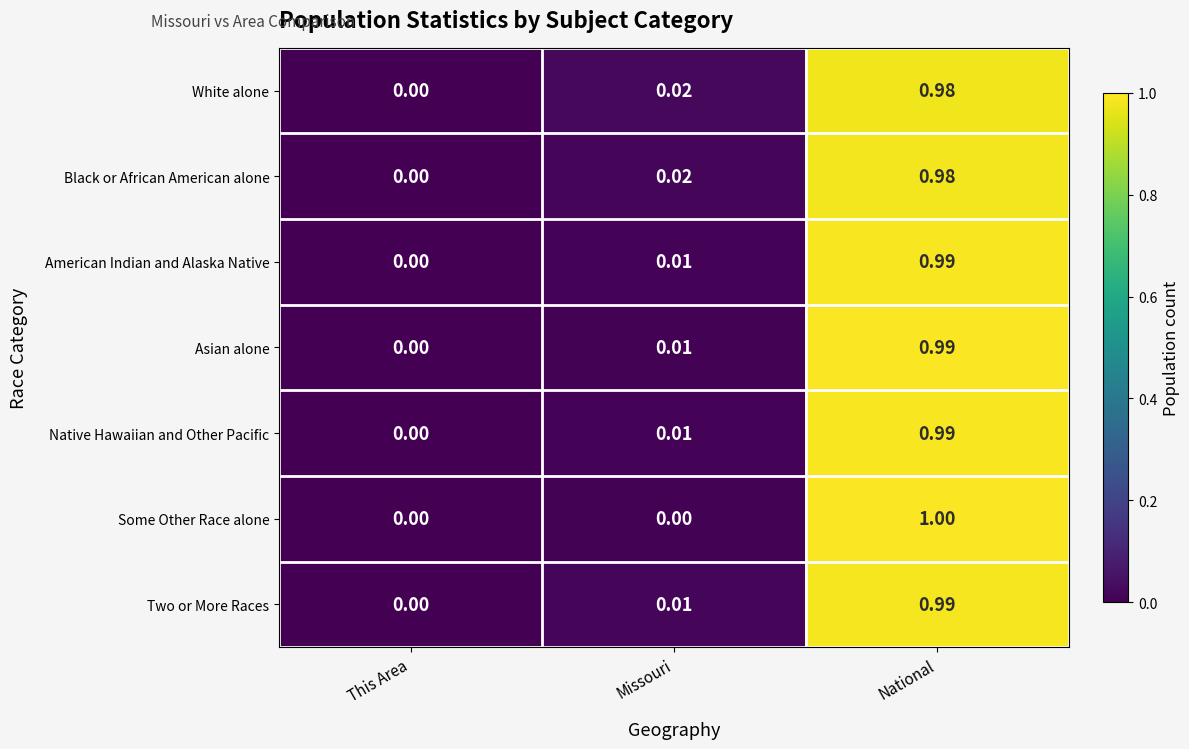

Between Missouri and National, which series saw the biggest shift?

Some Other Race alone